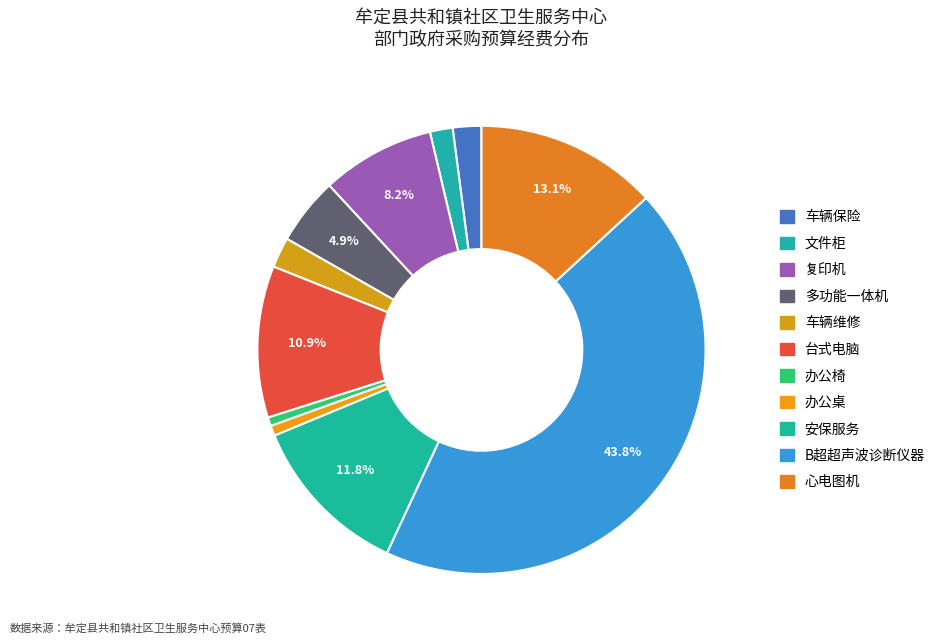

True or false: 安保服务 accounts for 12% of the total.

True